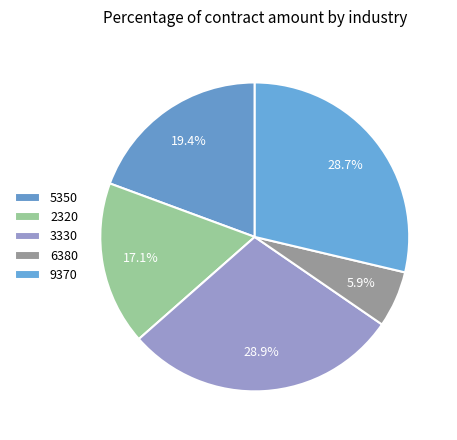

Is there a majority slice in this chart?

No